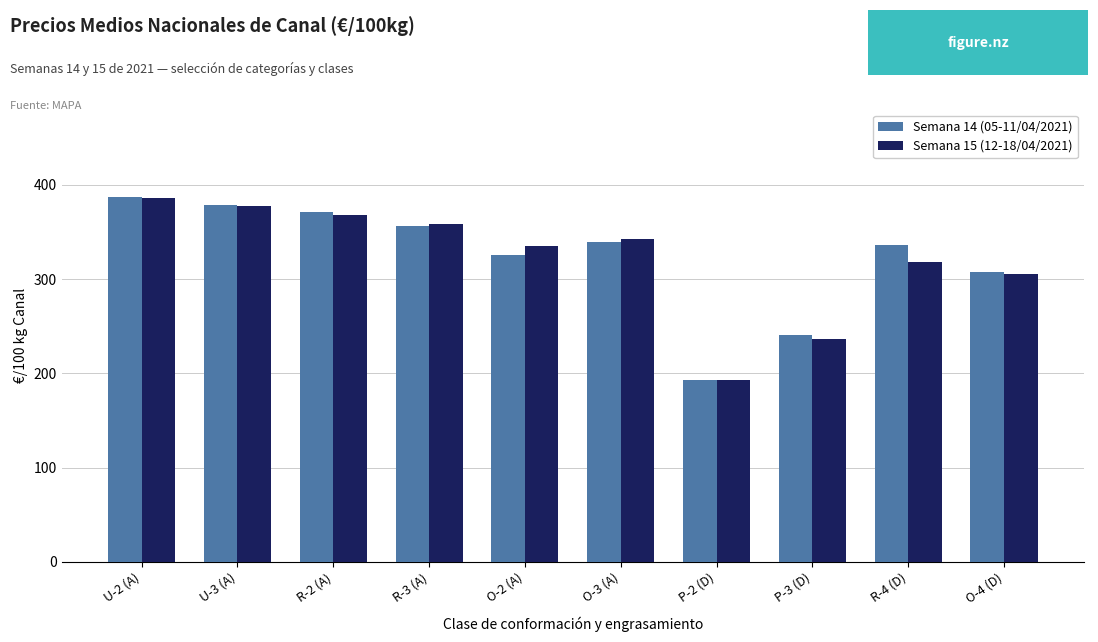

What is the spread (max minus min) of values at R-2 (A)?

3.6